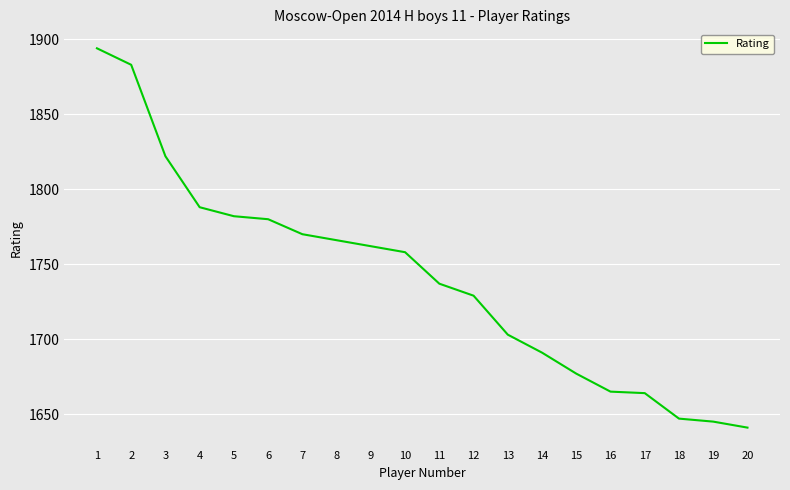

What is the sum of all values?

34804